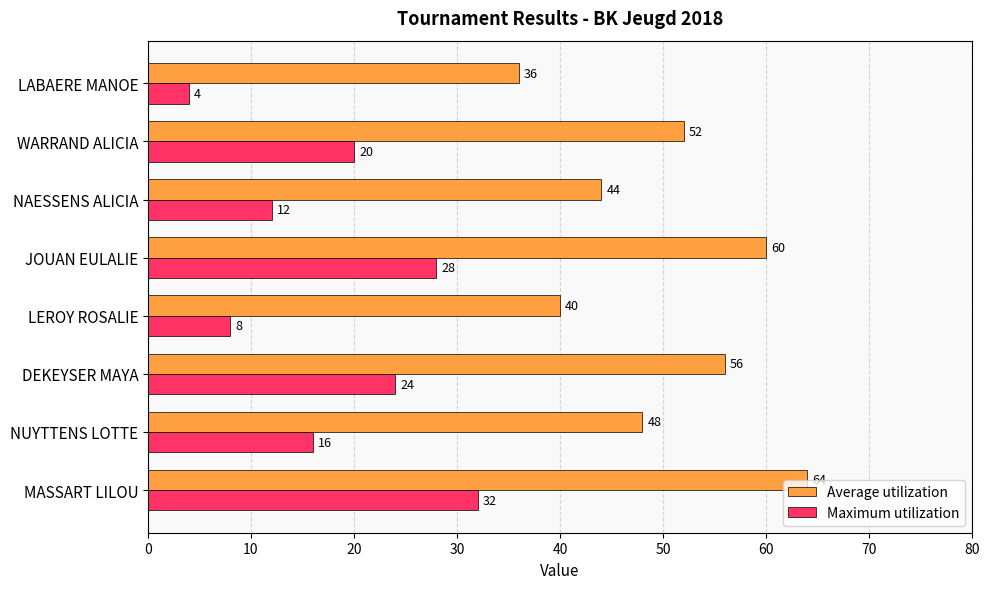

What is the sum of all Average utilization values?

400